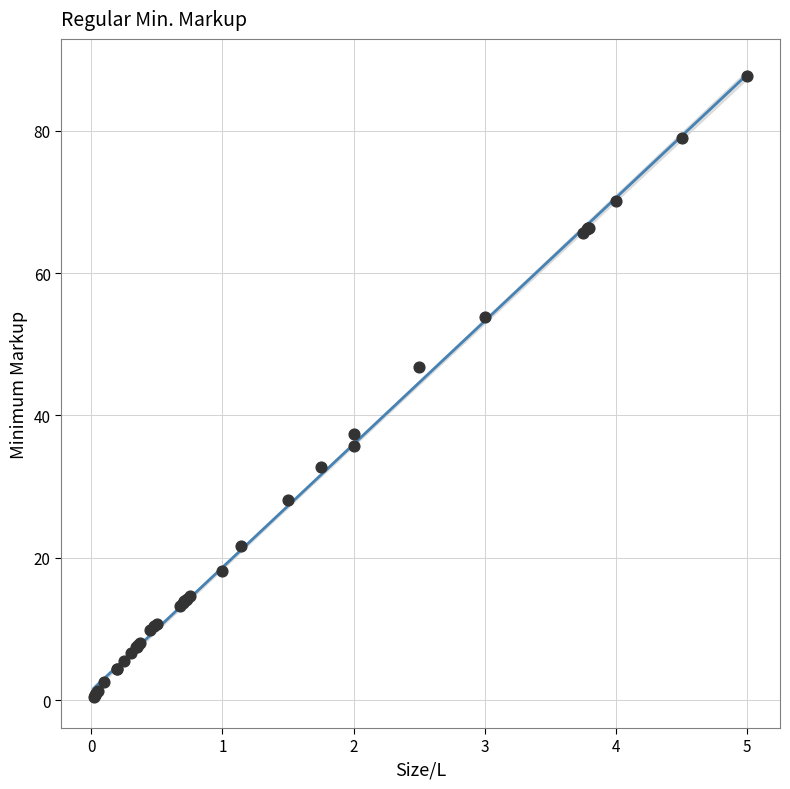

What Y value in the scatter plot is closest to 44?

46.8